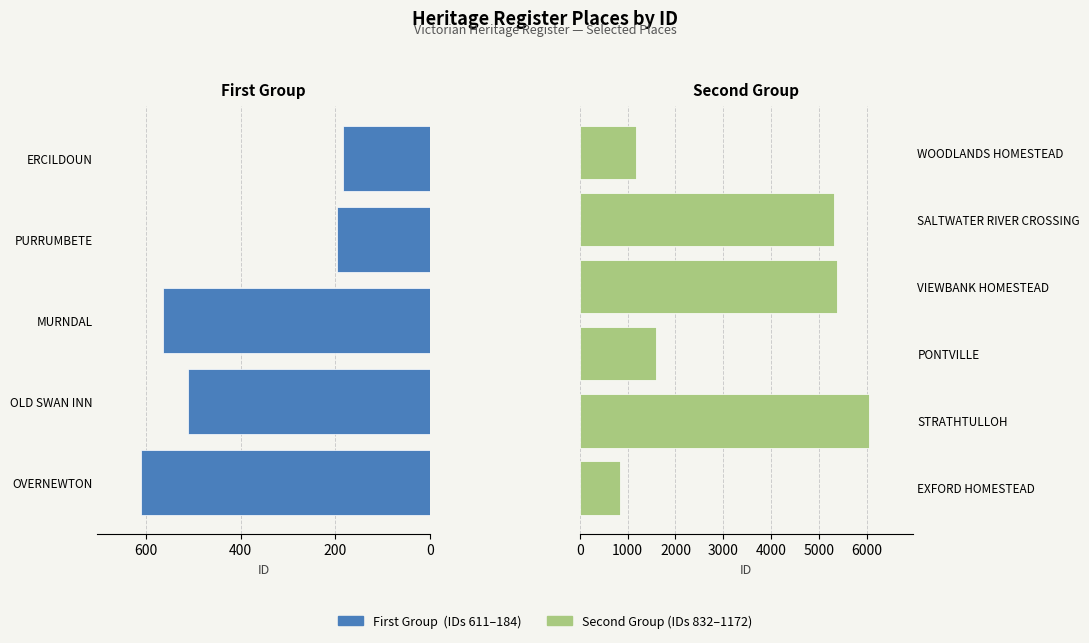

List the labels in order of value, largest first.

STRATHTULLOH, VIEWBANK HOMESTEAD, SALTWATER RIVER CROSSING, PONTVILLE, WOODLANDS HOMESTEAD, EXFORD HOMESTEAD, OVERNEWTON, MURNDAL, OLD SWAN INN, PURRUMBETE, ERCILDOUN